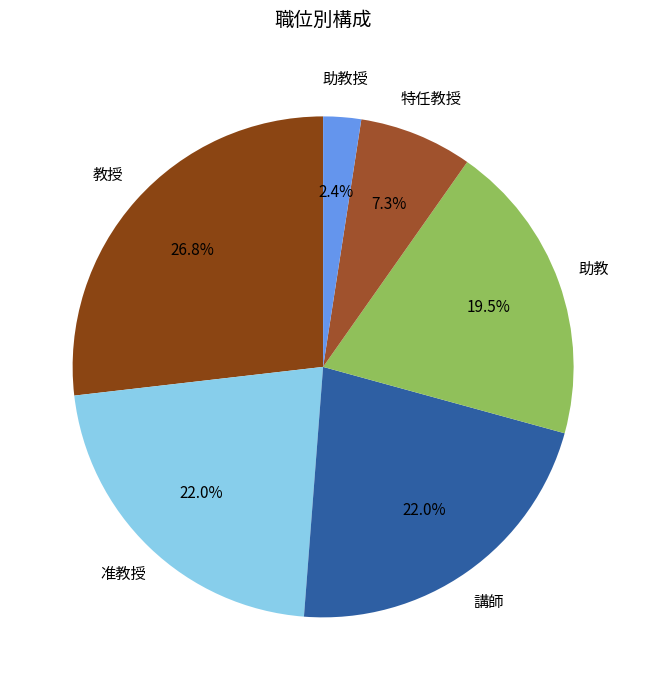

What is the smallest slice in the pie chart?

助教授